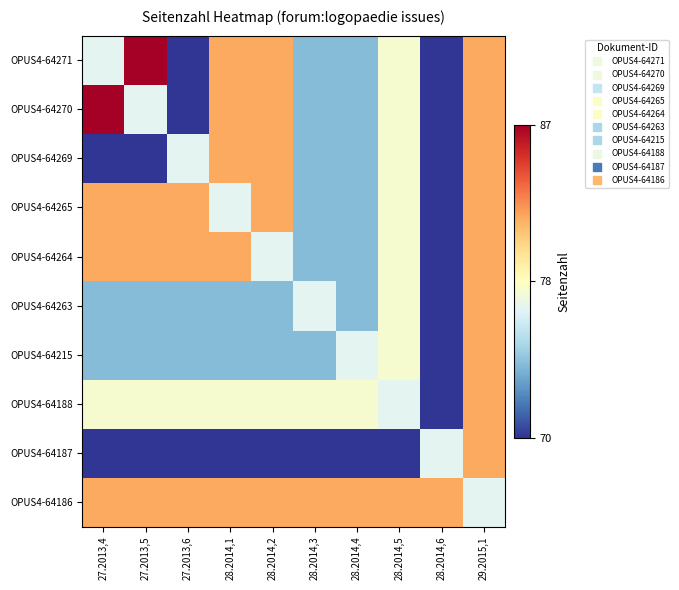

Reading right to left, extract all data points from this chart.

OPUS4-64271: 29.2015,1=0.7	28.2014,6=0.0	28.2014,5=0.5	28.2014,4=0.2	28.2014,3=0.2	28.2014,2=0.7	28.2014,1=0.7	27.2013,6=0.0	27.2013,5=1.0	27.2013,4=0.4
OPUS4-64270: 29.2015,1=0.7	28.2014,6=0.0	28.2014,5=0.5	28.2014,4=0.2	28.2014,3=0.2	28.2014,2=0.7	28.2014,1=0.7	27.2013,6=0.0	27.2013,5=0.4	27.2013,4=1.0
OPUS4-64269: 29.2015,1=0.7	28.2014,6=0.0	28.2014,5=0.5	28.2014,4=0.2	28.2014,3=0.2	28.2014,2=0.7	28.2014,1=0.7	27.2013,6=0.4	27.2013,5=0.0	27.2013,4=0.0
OPUS4-64265: 29.2015,1=0.7	28.2014,6=0.0	28.2014,5=0.5	28.2014,4=0.2	28.2014,3=0.2	28.2014,2=0.7	28.2014,1=0.4	27.2013,6=0.7	27.2013,5=0.7	27.2013,4=0.7
OPUS4-64264: 29.2015,1=0.7	28.2014,6=0.0	28.2014,5=0.5	28.2014,4=0.2	28.2014,3=0.2	28.2014,2=0.4	28.2014,1=0.7	27.2013,6=0.7	27.2013,5=0.7	27.2013,4=0.7
OPUS4-64263: 29.2015,1=0.7	28.2014,6=0.0	28.2014,5=0.5	28.2014,4=0.2	28.2014,3=0.4	28.2014,2=0.2	28.2014,1=0.2	27.2013,6=0.2	27.2013,5=0.2	27.2013,4=0.2
OPUS4-64215: 29.2015,1=0.7	28.2014,6=0.0	28.2014,5=0.5	28.2014,4=0.4	28.2014,3=0.2	28.2014,2=0.2	28.2014,1=0.2	27.2013,6=0.2	27.2013,5=0.2	27.2013,4=0.2
OPUS4-64188: 29.2015,1=0.7	28.2014,6=0.0	28.2014,5=0.4	28.2014,4=0.5	28.2014,3=0.5	28.2014,2=0.5	28.2014,1=0.5	27.2013,6=0.5	27.2013,5=0.5	27.2013,4=0.5
OPUS4-64187: 29.2015,1=0.7	28.2014,6=0.4	28.2014,5=0.0	28.2014,4=0.0	28.2014,3=0.0	28.2014,2=0.0	28.2014,1=0.0	27.2013,6=0.0	27.2013,5=0.0	27.2013,4=0.0
OPUS4-64186: 29.2015,1=0.4	28.2014,6=0.7	28.2014,5=0.7	28.2014,4=0.7	28.2014,3=0.7	28.2014,2=0.7	28.2014,1=0.7	27.2013,6=0.7	27.2013,5=0.7	27.2013,4=0.7